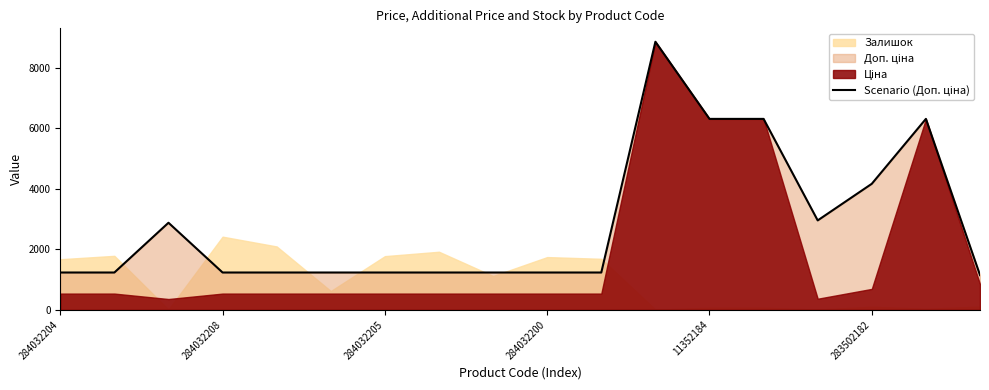

What is the sum of all values?

51286.6